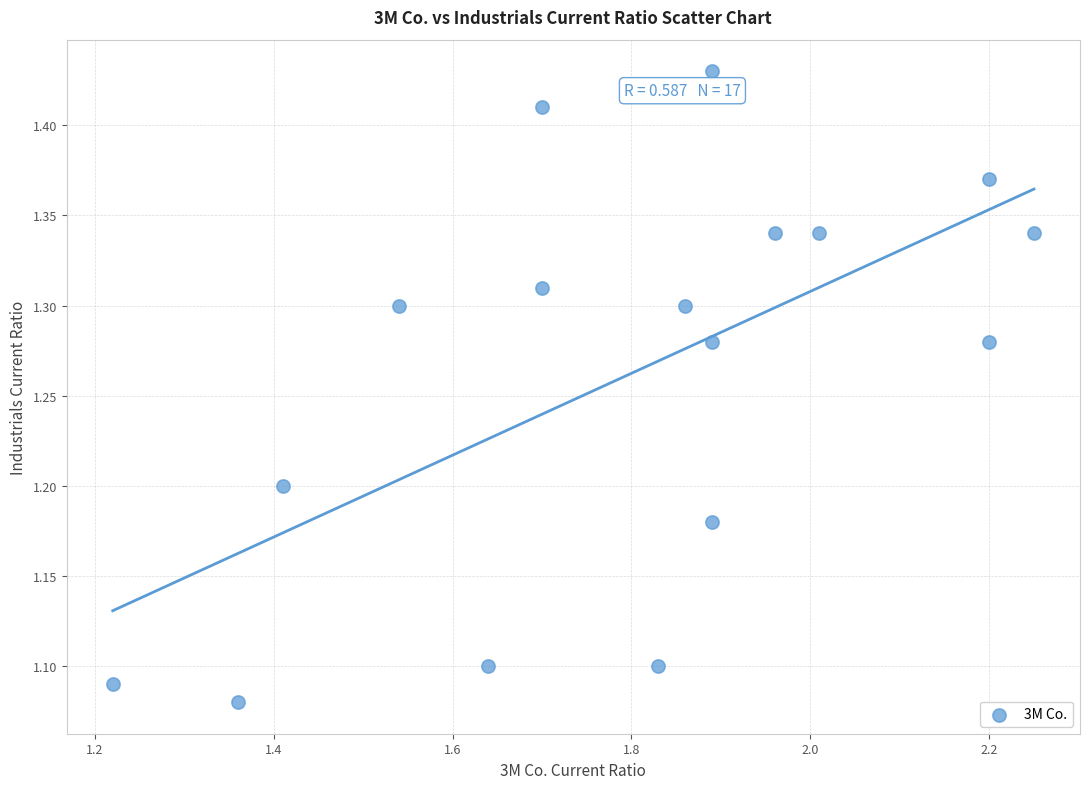

What is the range of X values (max minus min)?

1.0